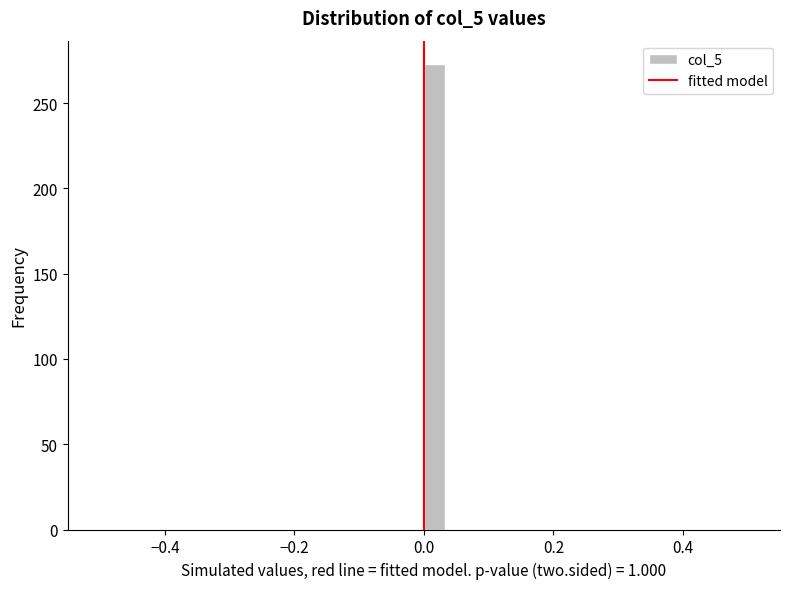

Around what value on the x-axis is the tallest bar? Give the approximate position of its centre, as read against the axis.

0.02